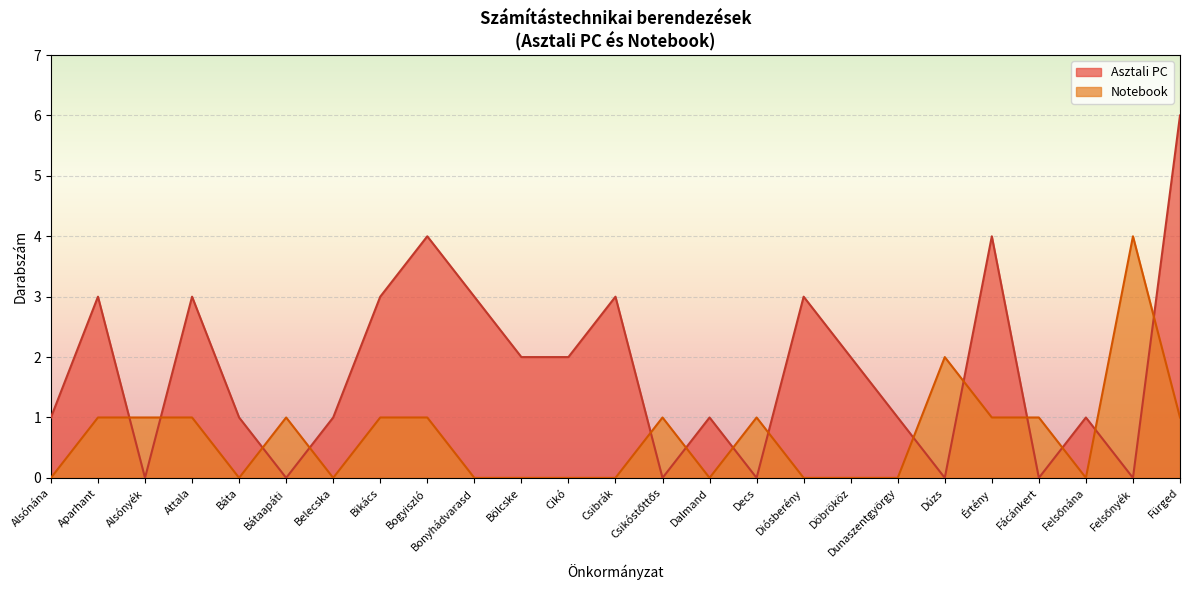

How many values in the Asztali PC series exceed 1?

12